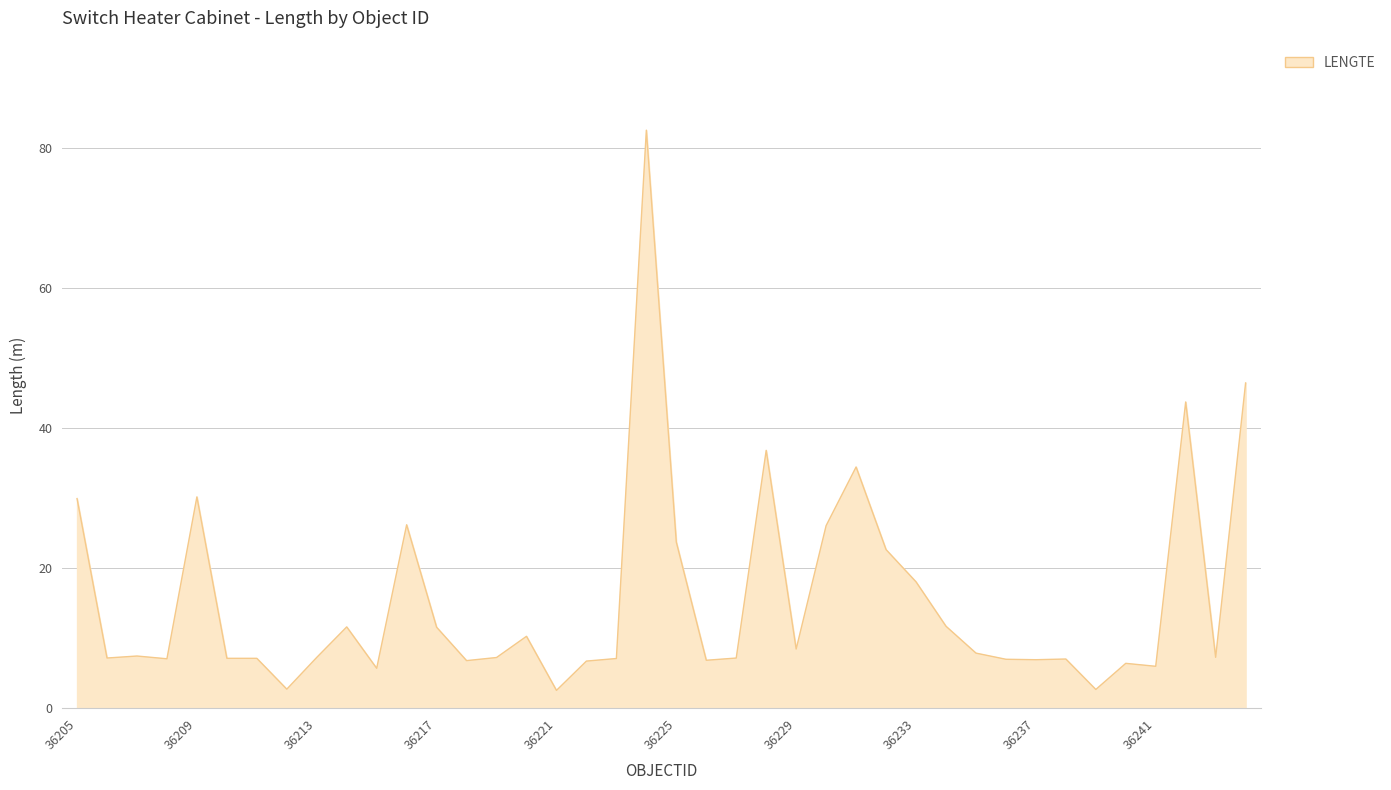

What is the difference between the maximum and minimum values?

80.0